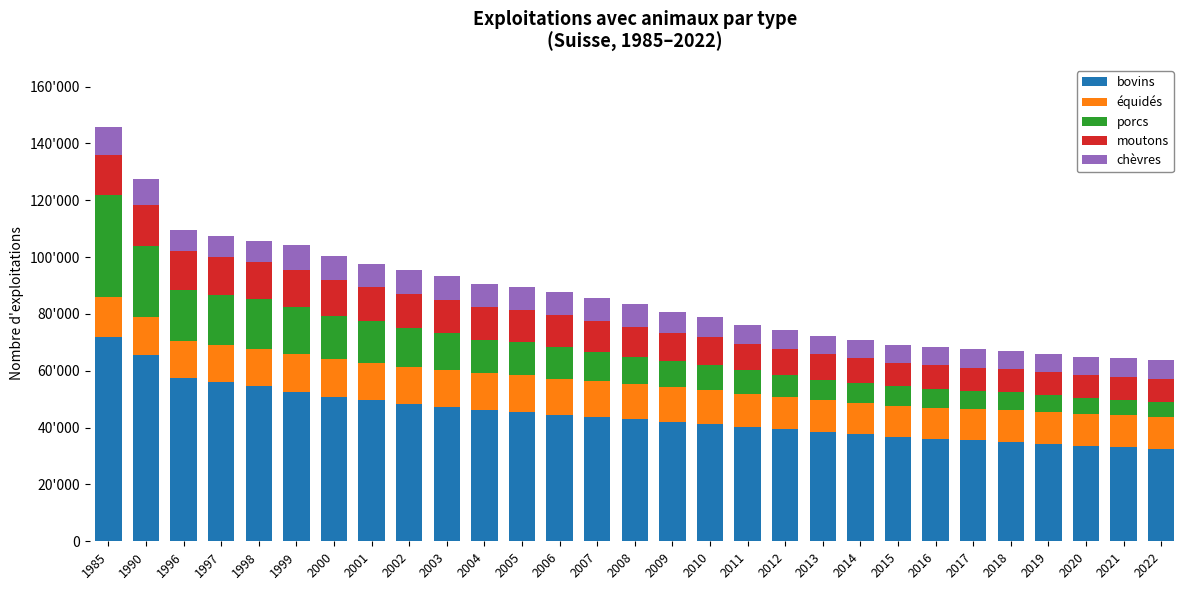

What are all the series names shown in the legend?

bovins, équidés, porcs, moutons, chèvres